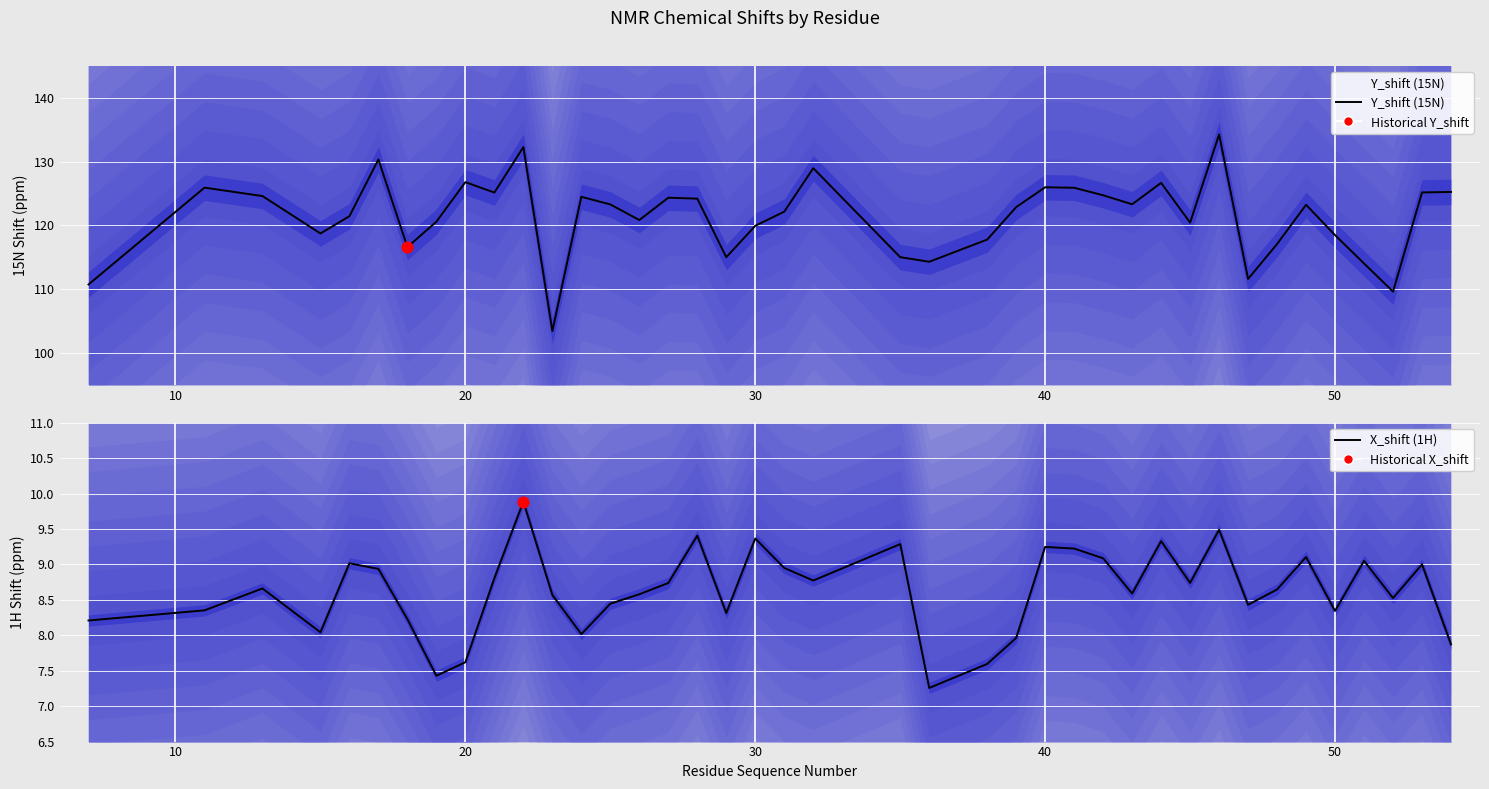

Is the value of Y_shift (15N) at 34 greater than the value of X_shift (1H) at 12?

Yes